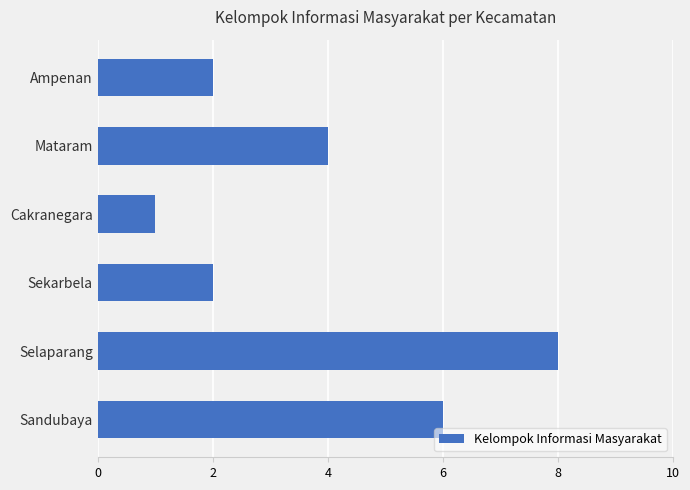

True or false: the data shows 4 at Mataram.

True